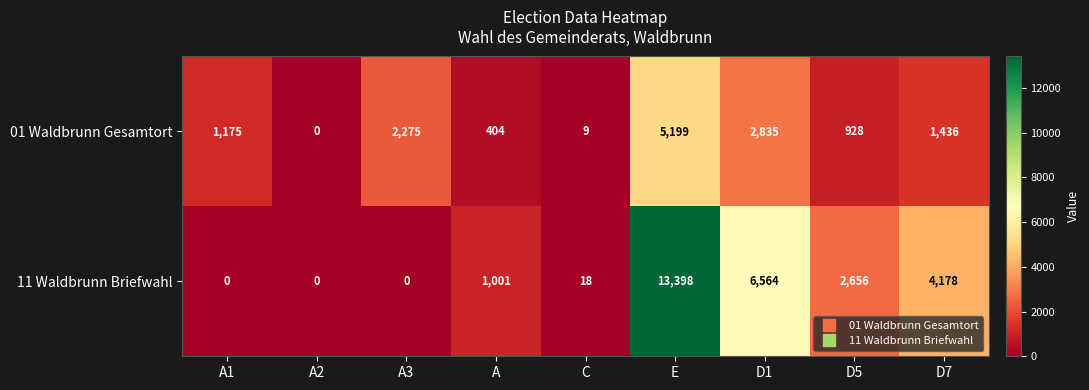

What is the difference between the maximum and minimum values in the 11 Waldbrunn Briefwahl series?

13398